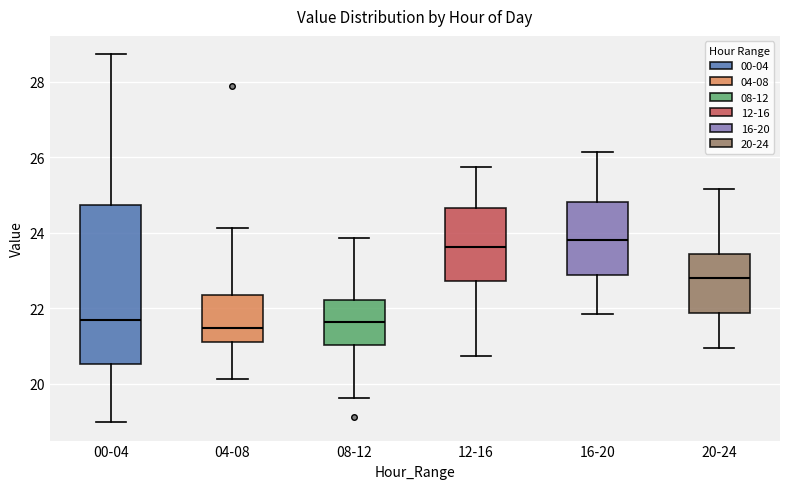

Reading left to right, read every box against the y-axis: the position of its median line, the range the box covers, and the ends of its whiskers. The values are not printed on the chart, so give them approximately, as read against the axis.

00-04: median 21.6, box 20.6 to 24.8, whiskers 19.0 to 28.8
04-08: median 21.4, box 21.2 to 22.4, whiskers 20.2 to 24.2
08-12: median 21.6, box 21.0 to 22.2, whiskers 19.6 to 23.8
12-16: median 23.6, box 22.8 to 24.6, whiskers 20.8 to 25.8
16-20: median 23.8, box 22.8 to 24.8, whiskers 21.8 to 26.2
20-24: median 22.8, box 21.8 to 23.4, whiskers 21.0 to 25.2